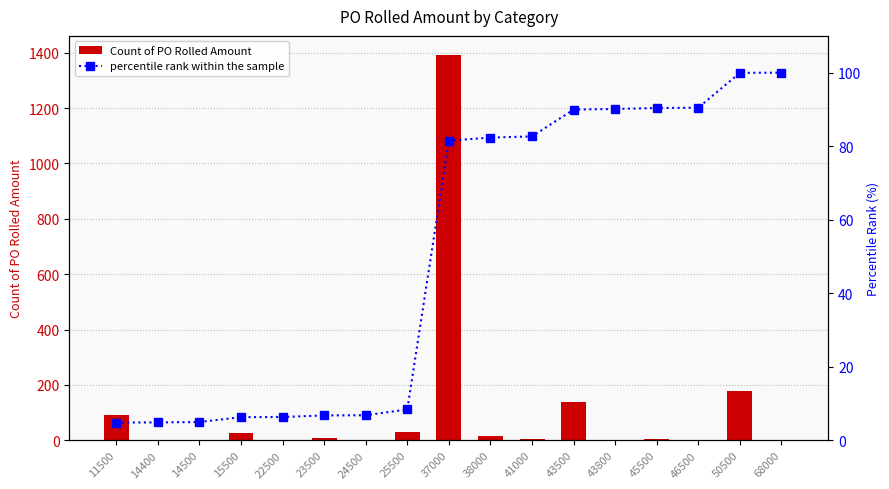

What is the highest value of the percentile rank within the sample series?

100.0